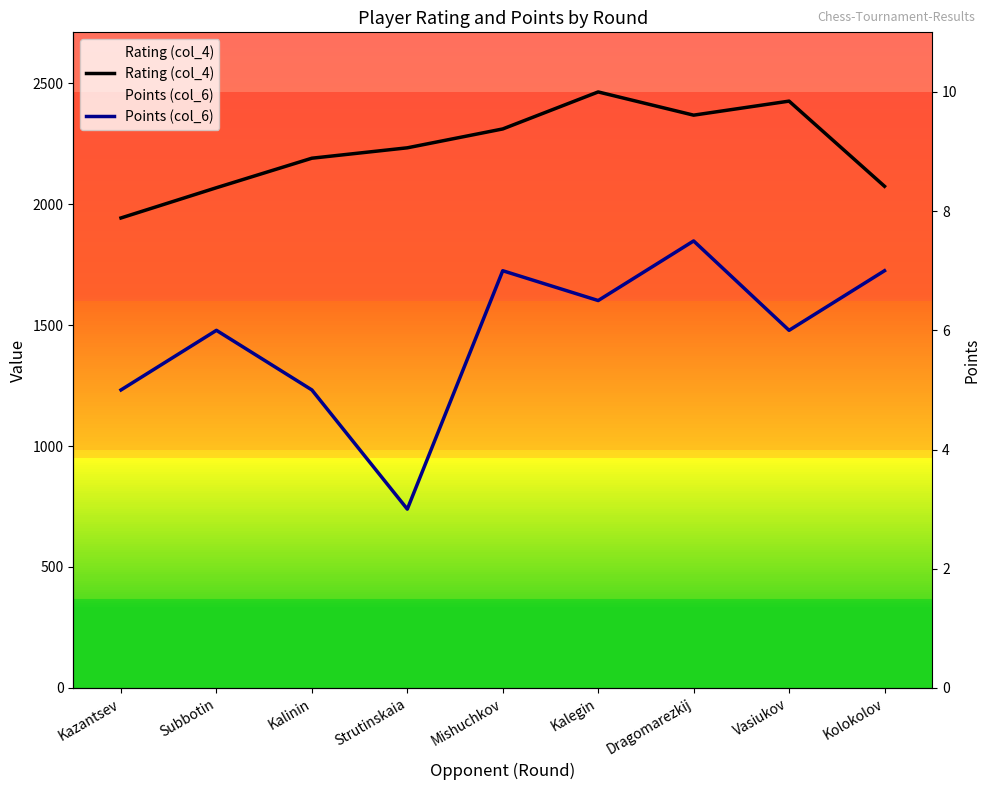

What are all the series names shown in the legend?

Rating (col_4), Points (col_6)